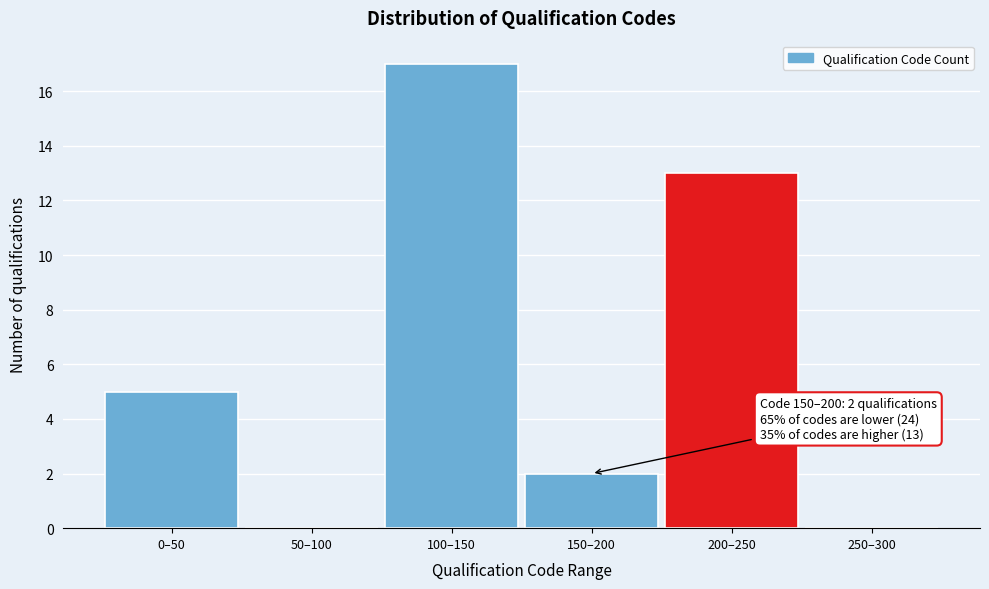

Reading right to left, list all the values displayed in this chart.

250–300=0	200–250=13	150–200=2	100–150=17	50–100=0	0–50=5